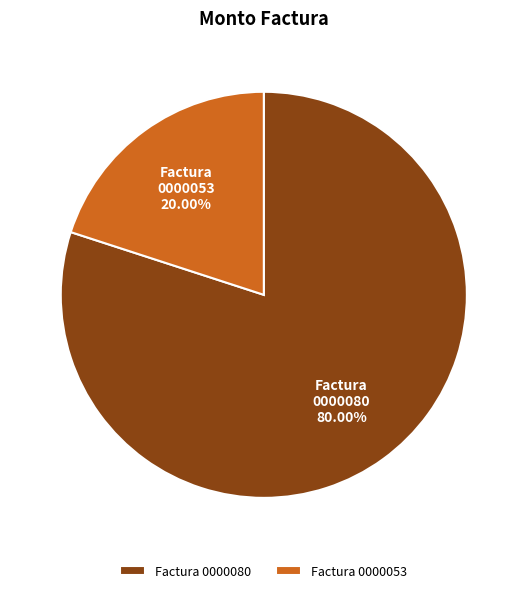

Rank the categories by value from highest to lowest.

Factura 0000080, Factura 0000053